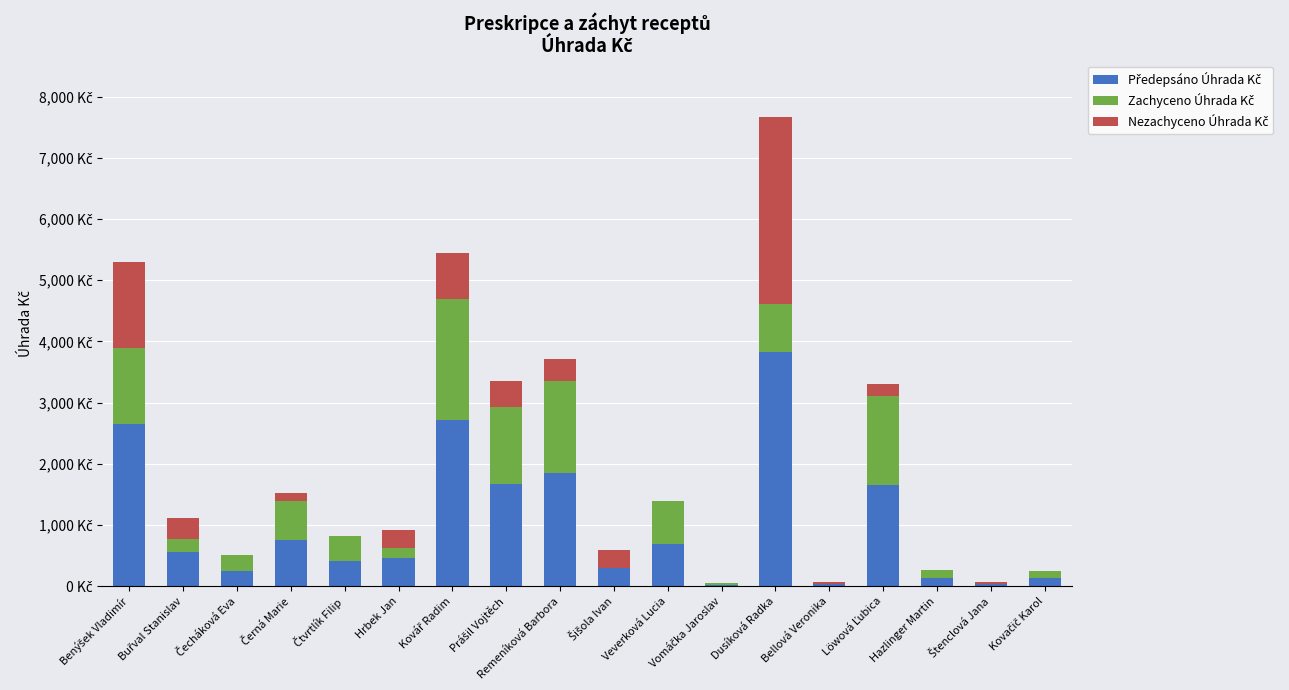

Are the bars grouped side by side (vs. stacked)?

No